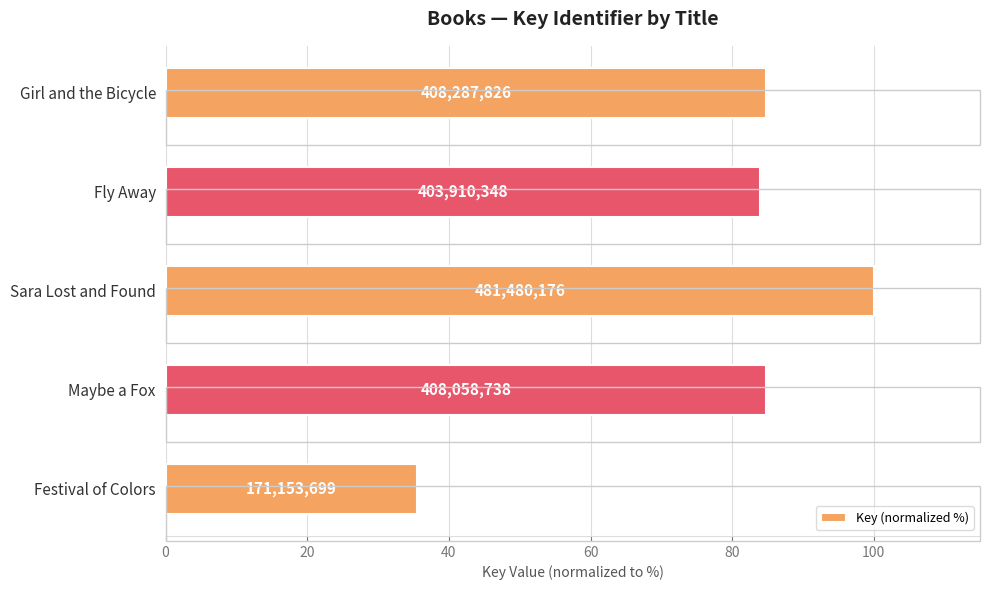

How many bars are there in total?

5